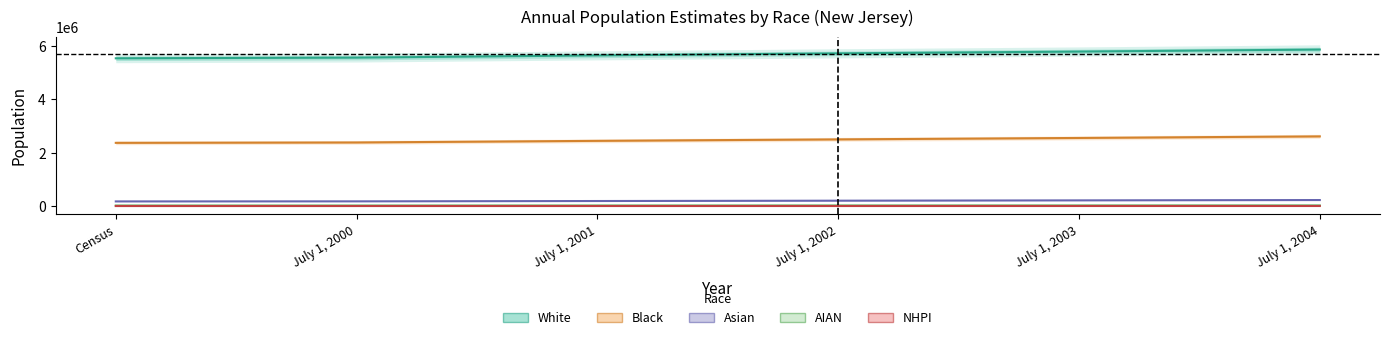

What is the lowest value of the Asian series?

178403